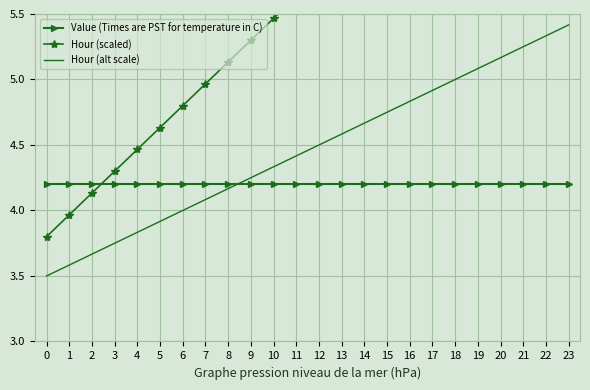

What are all the series names shown in the legend?

Value (Times are PST for temperature in C), Hour (scaled), Hour (alt scale)